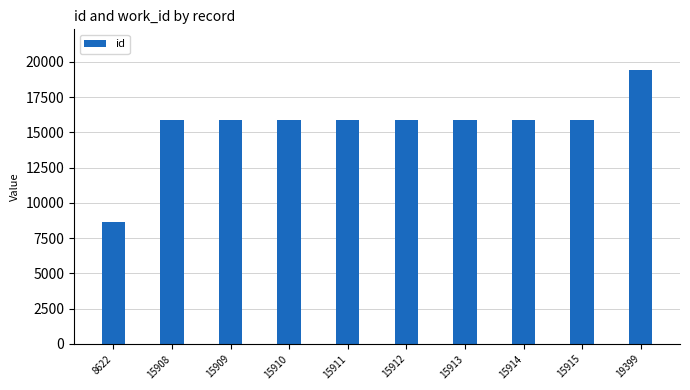

Are the bars grouped side by side (vs. stacked)?

No